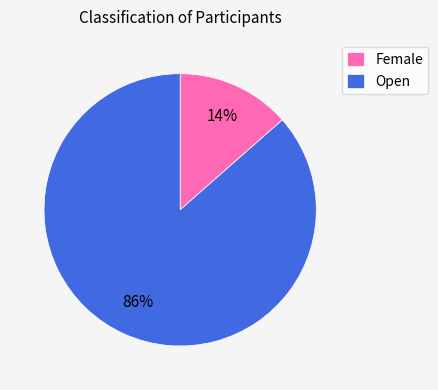

Between Open and Female, which is larger?

Open